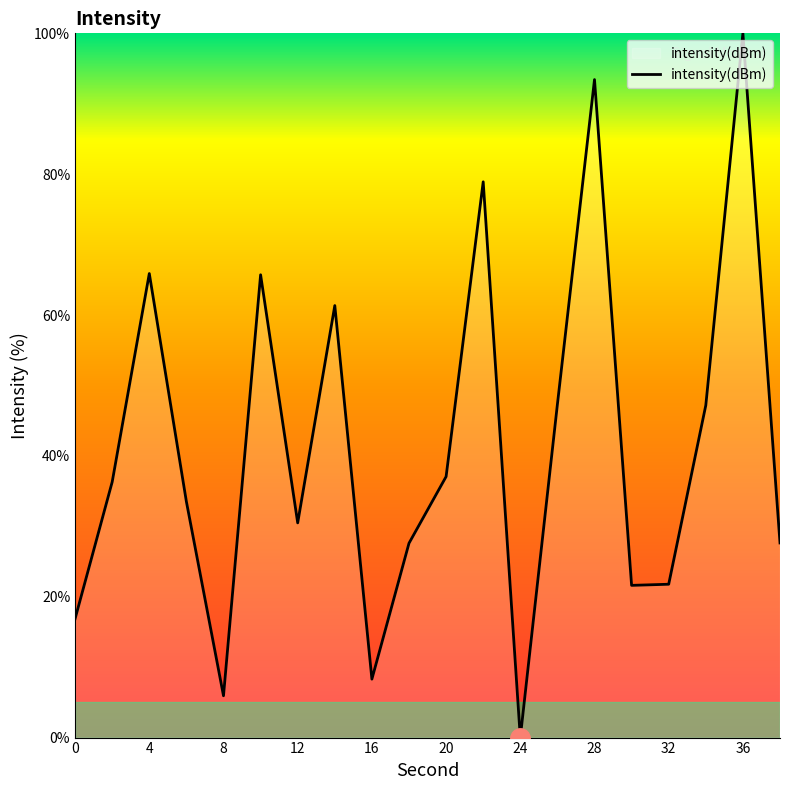

What is the sum of all values?

826.9